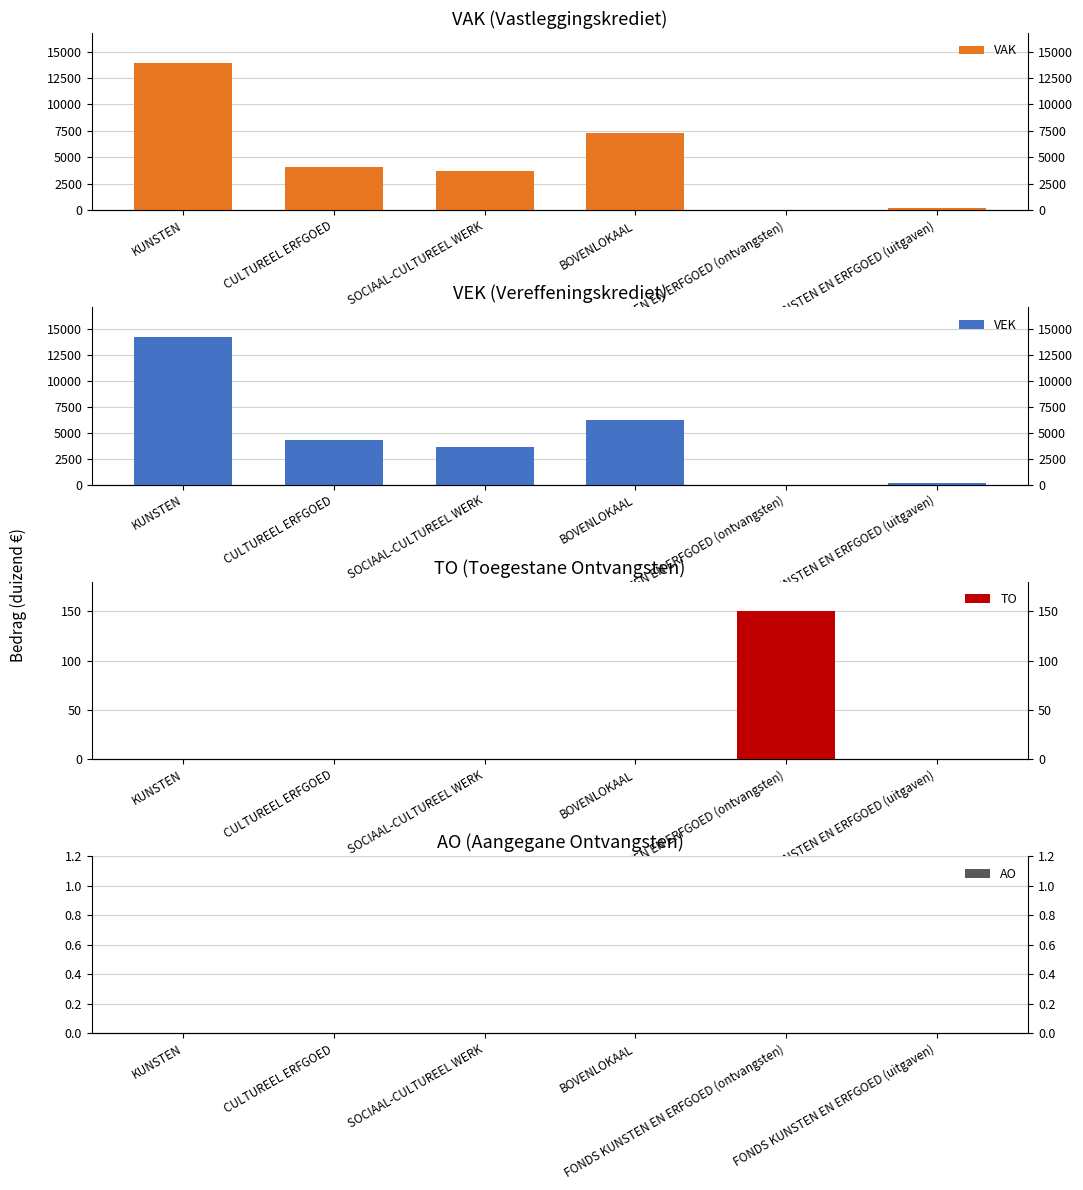

Which label corresponds to the largest value in the chart?

KUNSTEN